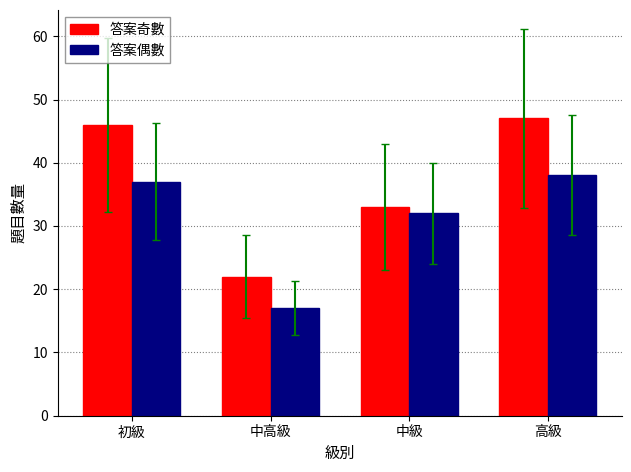

Where is 答案奇數 nearest to the value 34?

中級